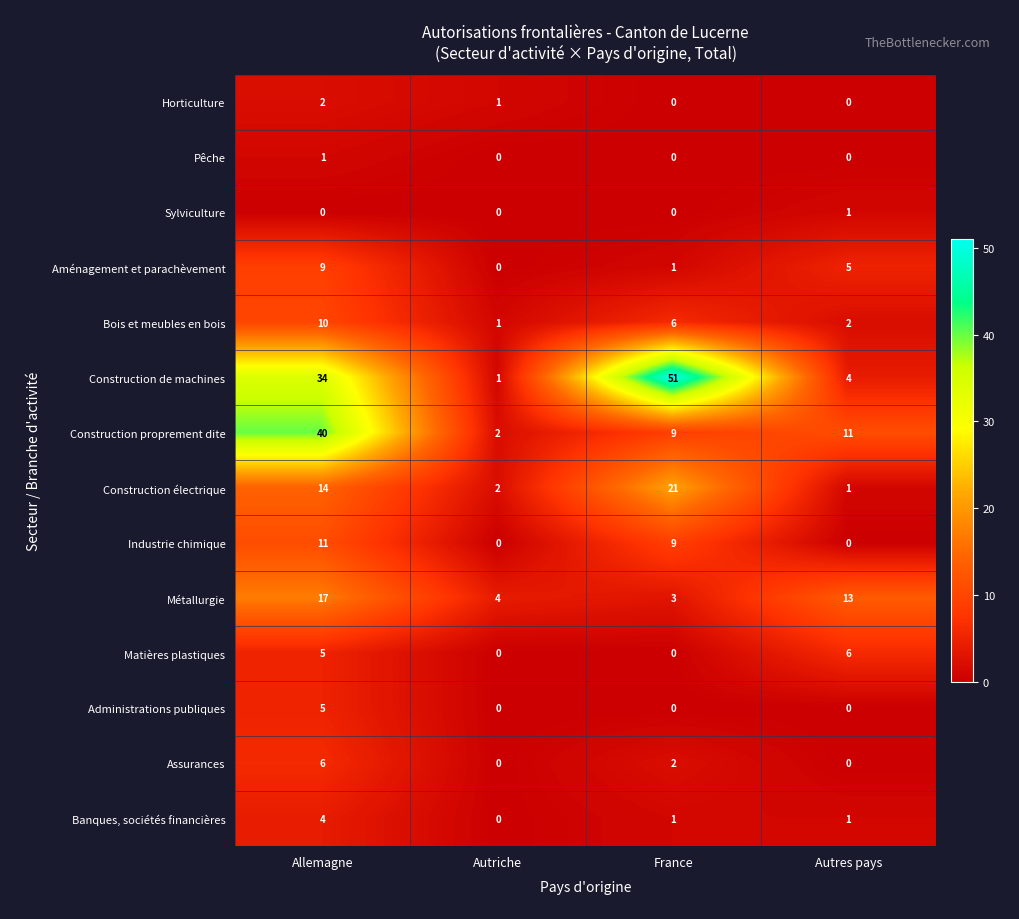

Which series has the largest range (max minus min)?

Construction de machines